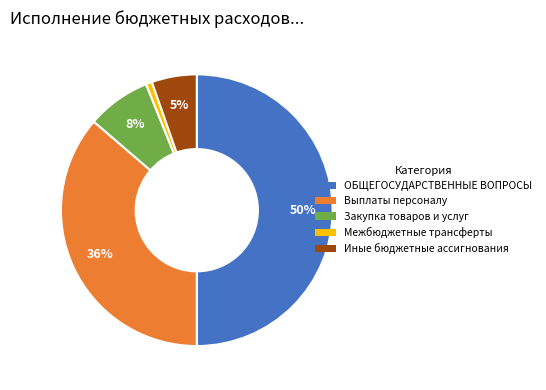

How many segments does this pie chart have?

5